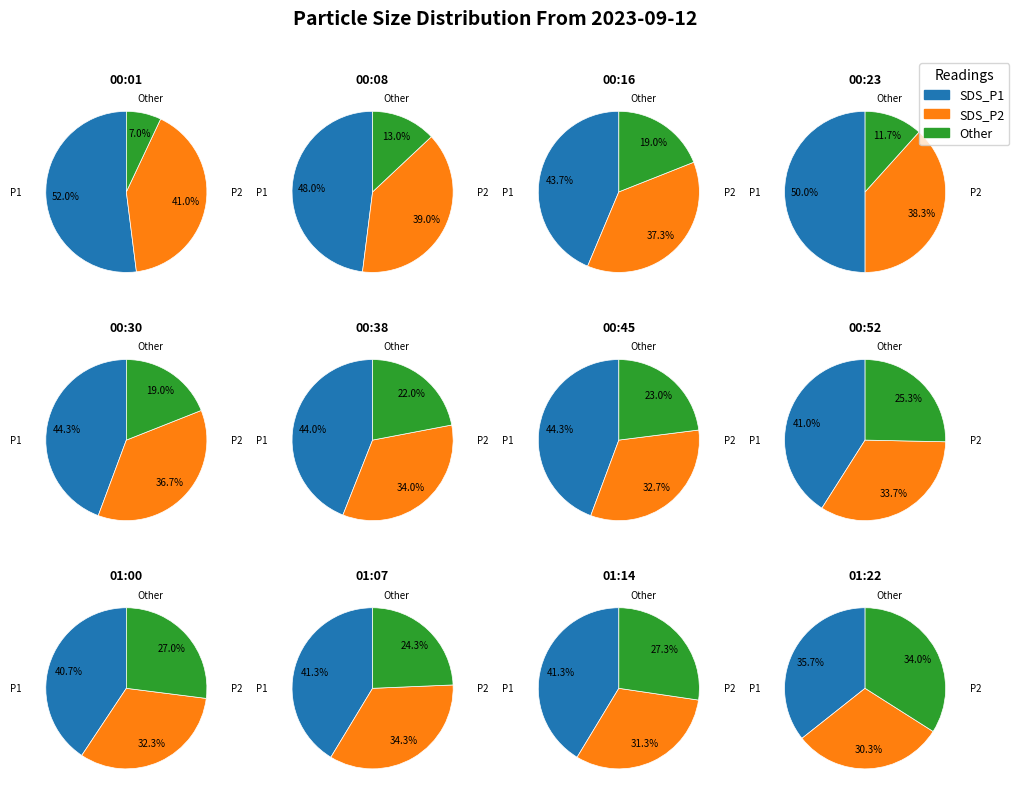

To the nearest percent, what portion does 01:14 represent?

2%